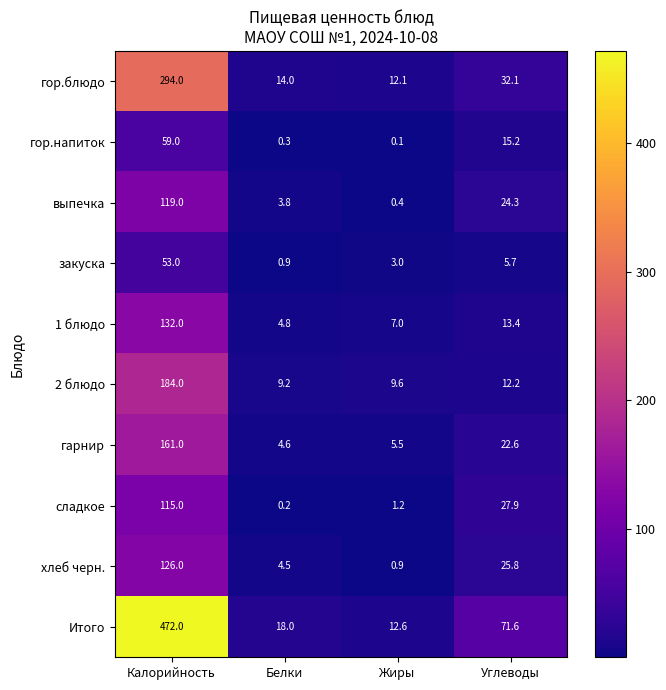

What is the difference between the maximum and second lowest values in the 2 блюдо series?

174.4